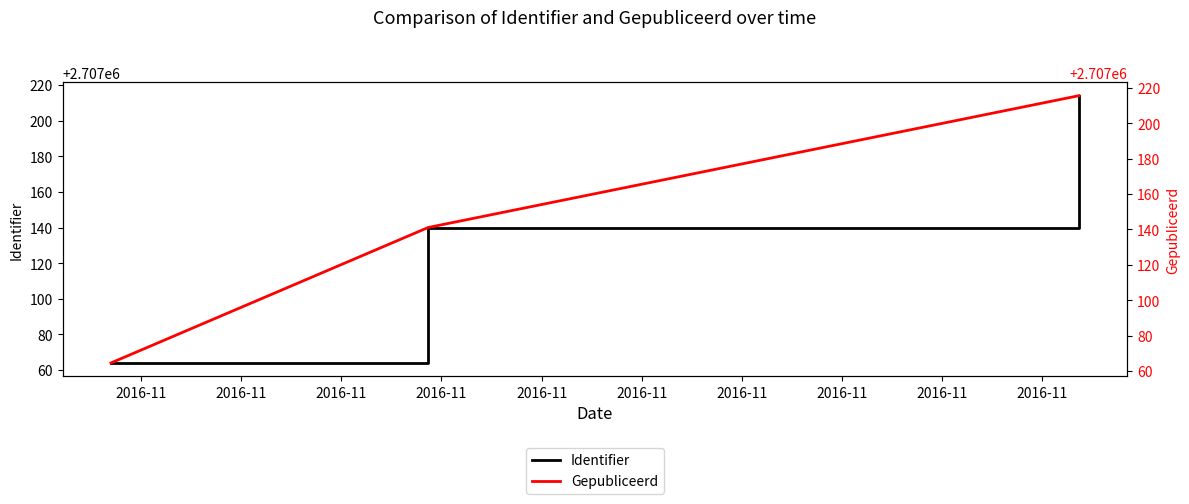

List the series in order of their overall mean, lowest first.

Identifier, Gepubliceerd